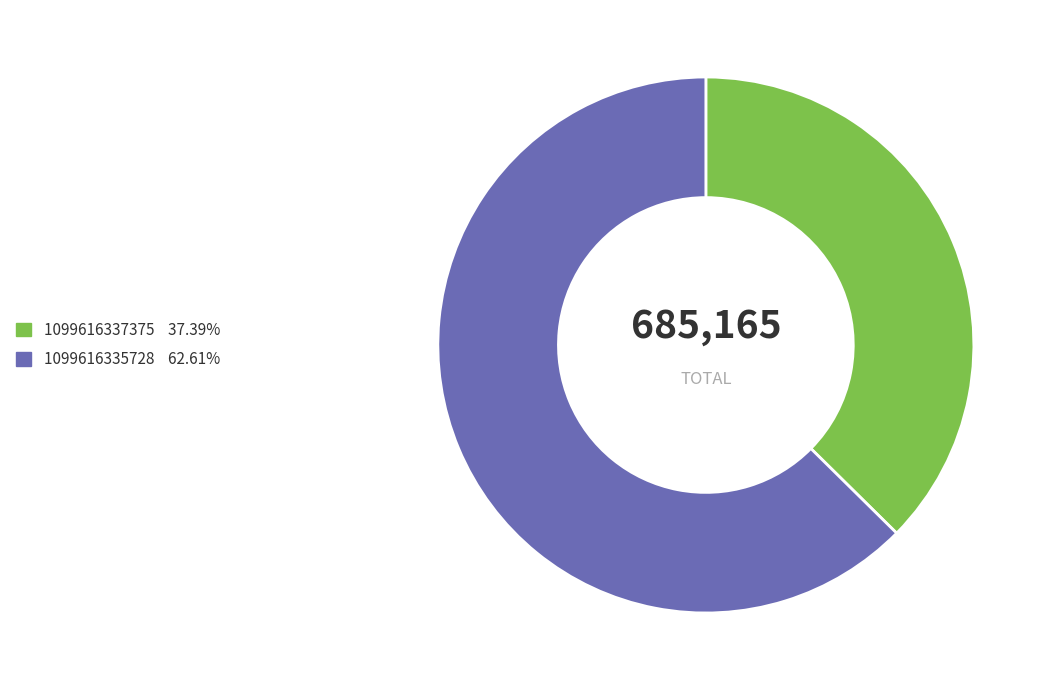

How many slices are in this pie chart?

2